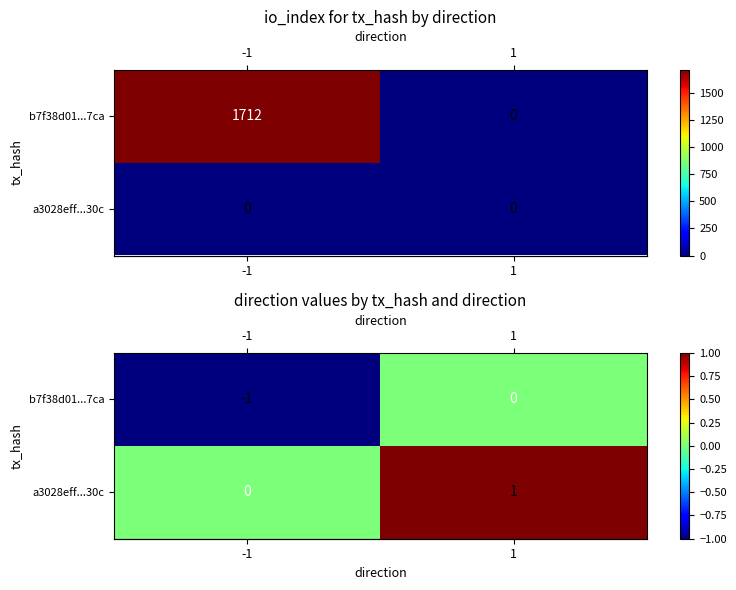

What is the sum of the row_0 values at -1 and 1?

-1